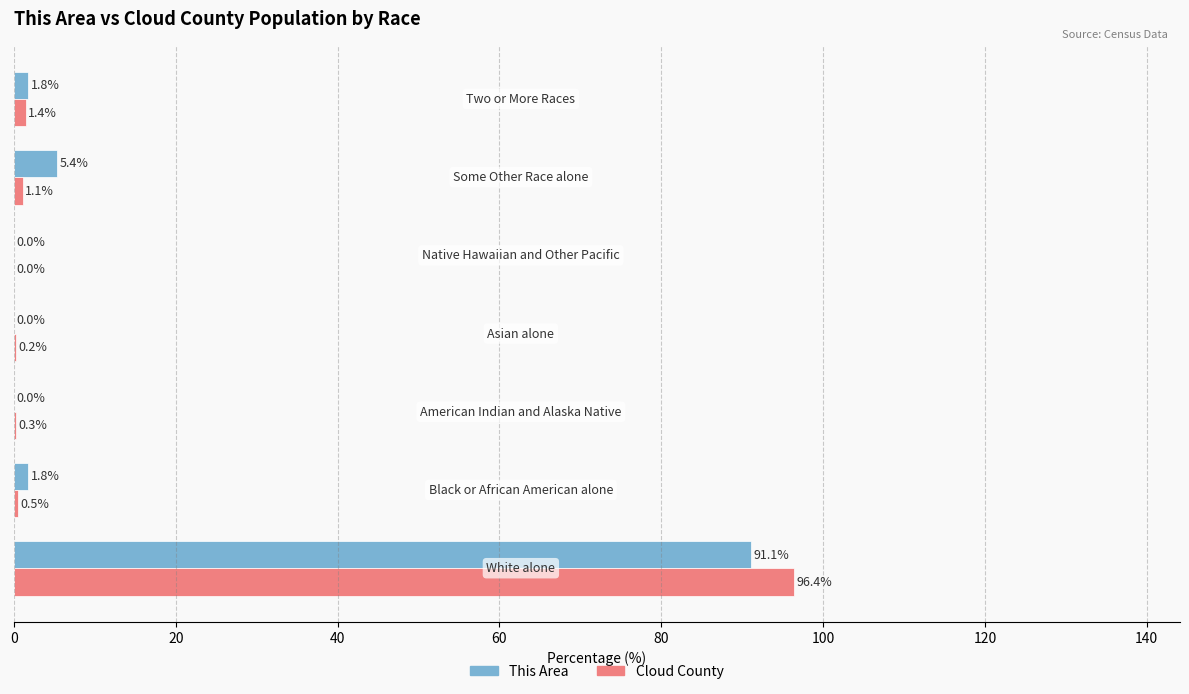

What is the greatest value displayed?

96.4